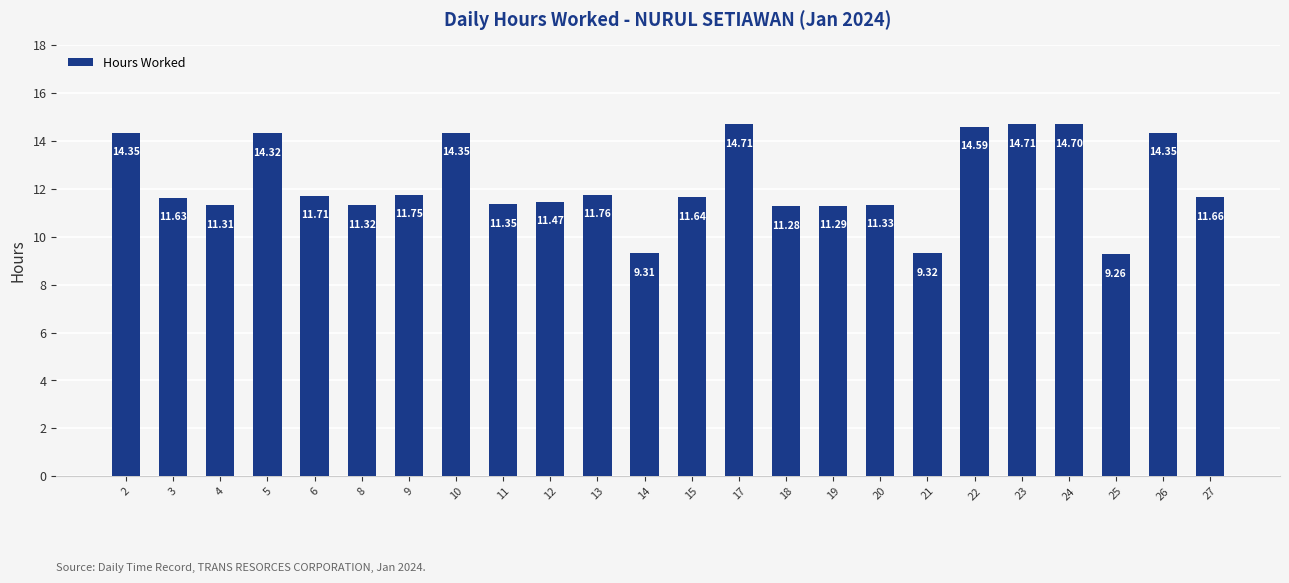

The chart shows a value of 11.6 at 15. True or false?

True